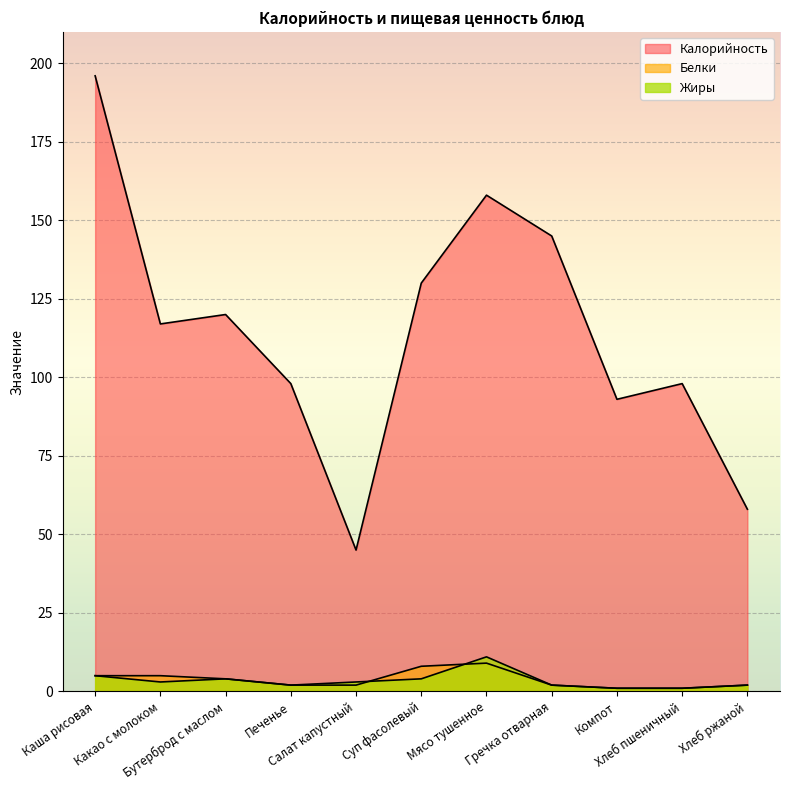

Is the value of Жиры at Какао с молоком greater than the value of Белки at Гречка отварная?

Yes